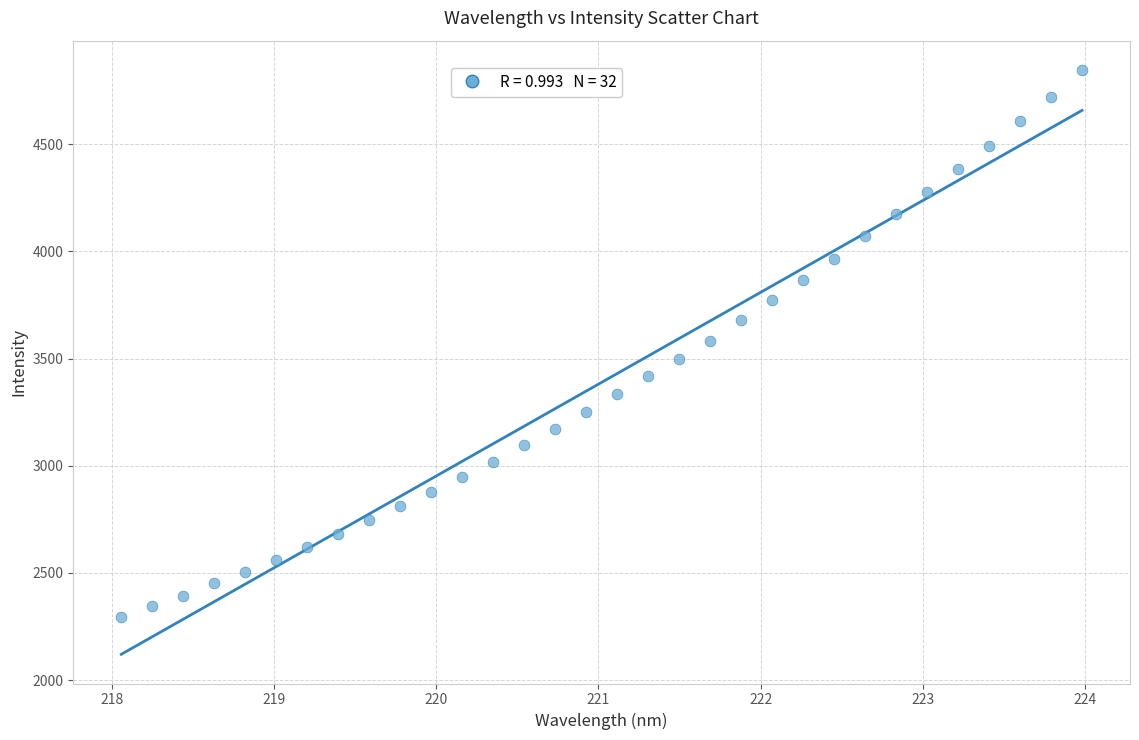

What is the range of X values (max minus min)?

5.9